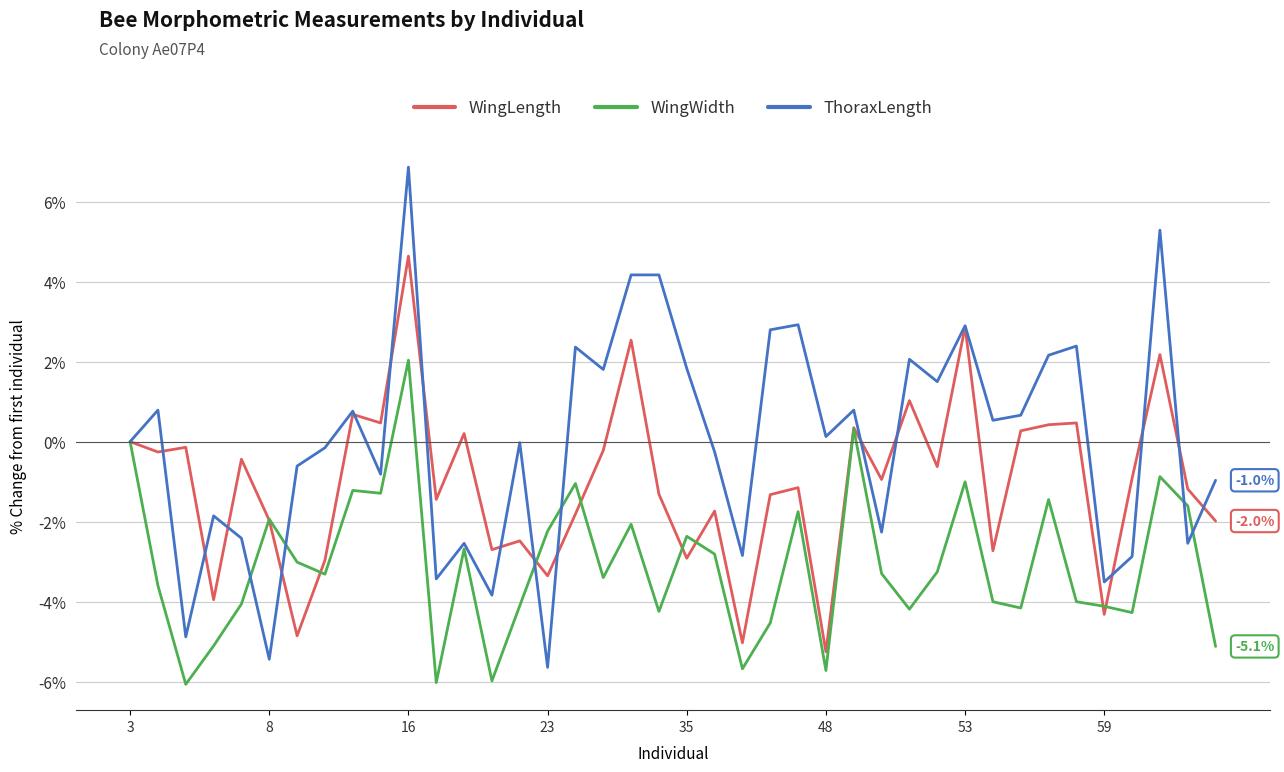

Which series has the widest spread of values?

ThoraxLength